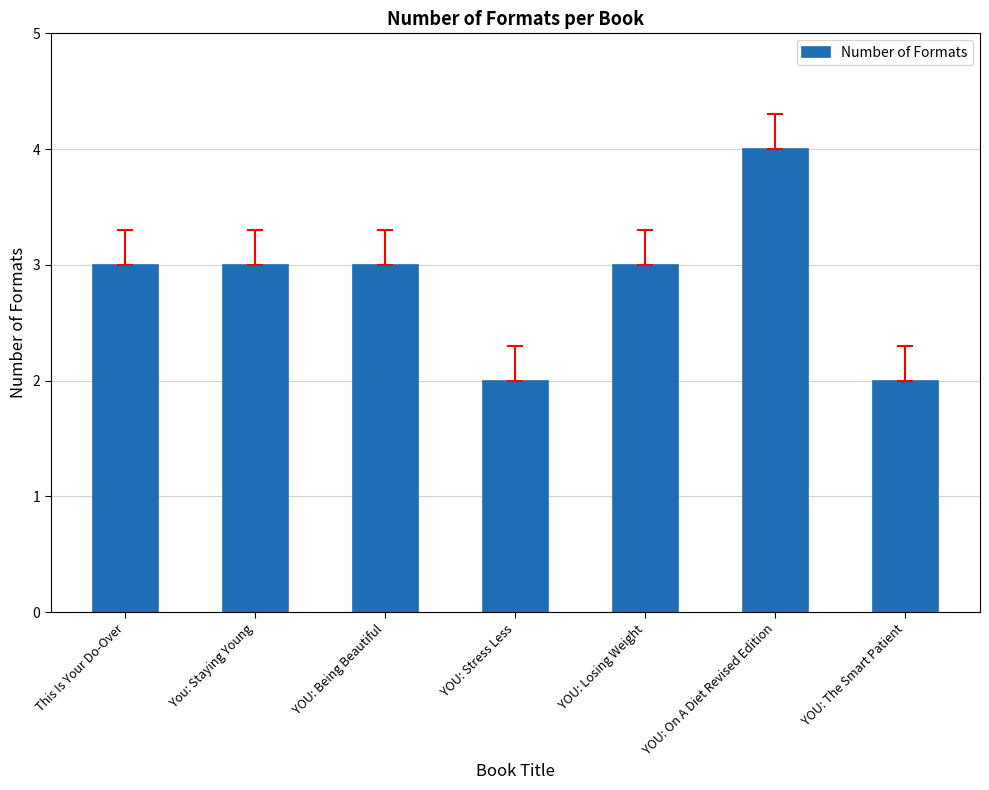

How many distinct data groups are displayed?

1